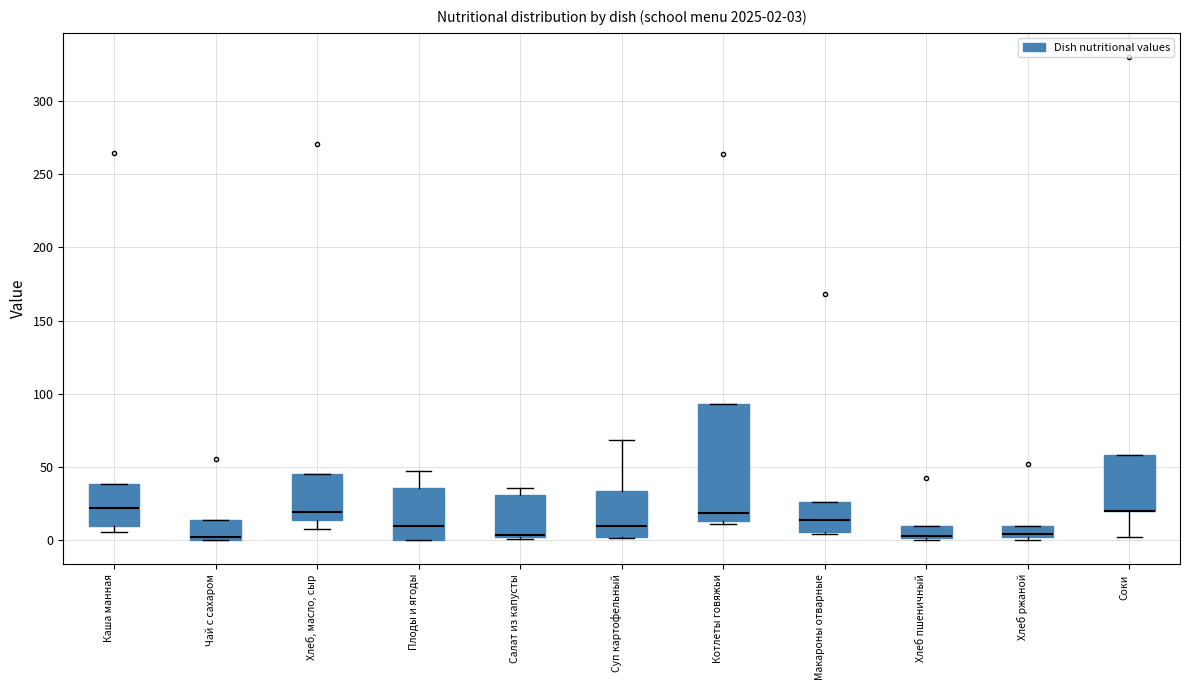

Comparing the boxes themselves (not the whiskers), which one is the tallest?

Котлеты говяжьи